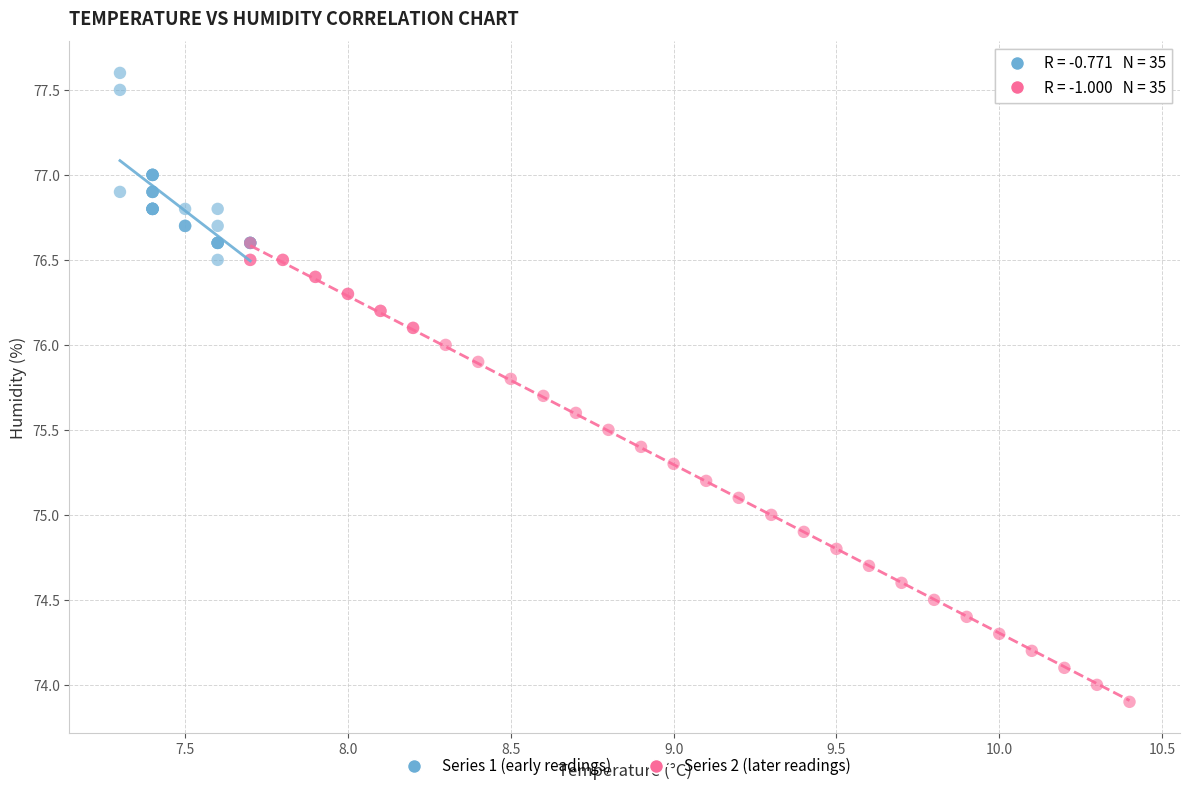

Which series contains the highest Y value?

Series 1 (early readings)